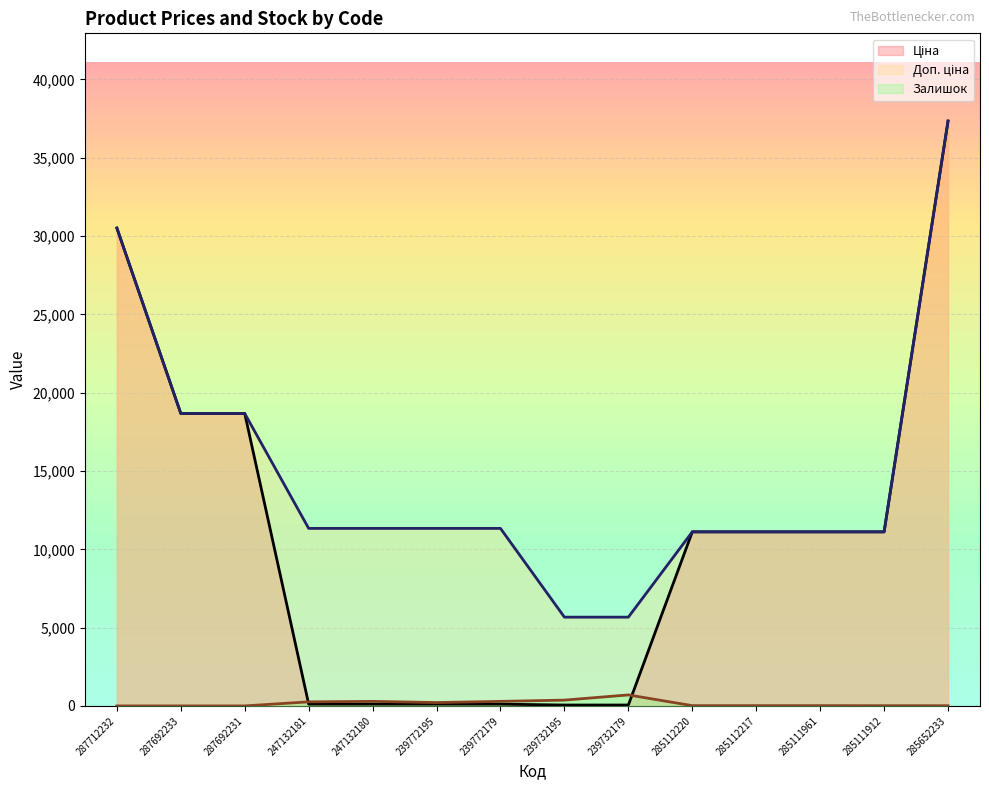

Which series has the largest total across all categories?

Доп. ціна